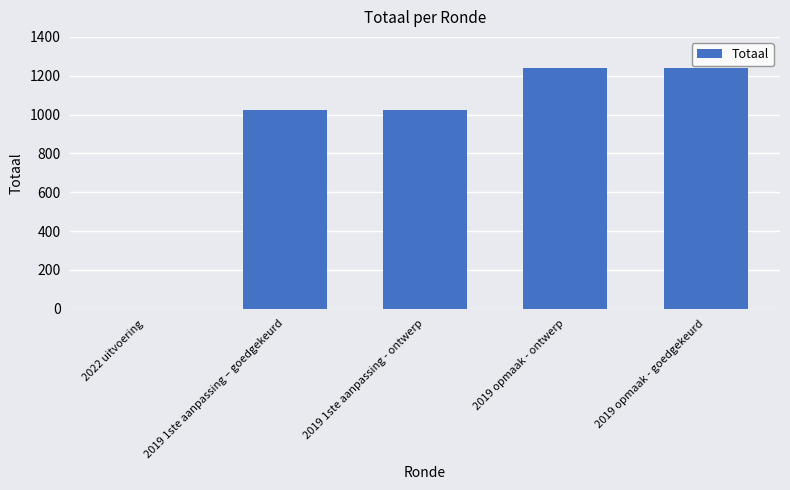

True or false: the data shows 1024 at 2019 1ste aanpassing – goedgekeurd.

True